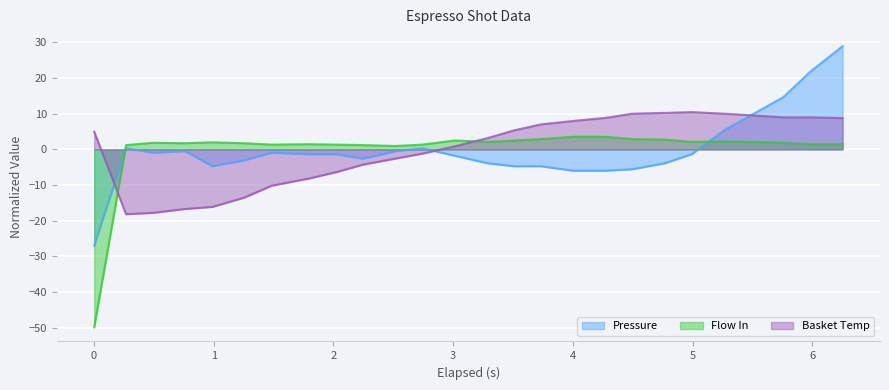

At how many categories does at least one series exceed 11?

3